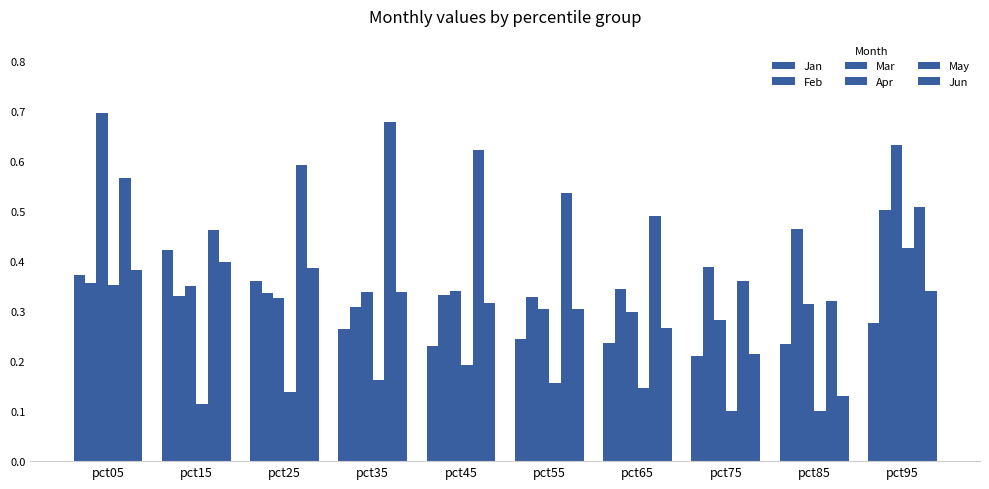

At which label is Jan closest to 0?

pct75